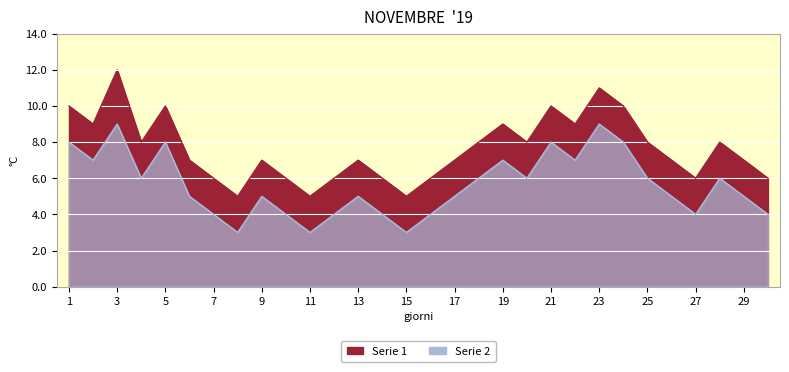

The Serie 2 series shows 1 at 12. True or false?

False